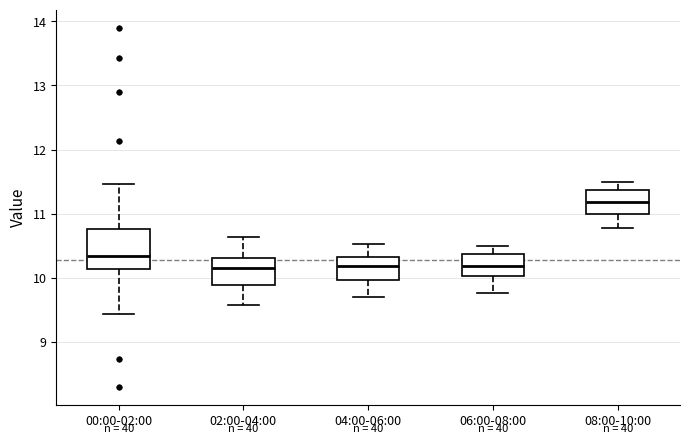

Reading left to right, read every box against the y-axis: the position of its median line, the range the box covers, and the ends of its whiskers. The values are not printed on the chart, so give them approximately, as read against the axis.

00:00-02:00: median 10.3, box 10.1 to 10.8, whiskers 9.4 to 11.5
02:00-04:00: median 10.2, box 9.9 to 10.3, whiskers 9.6 to 10.6
04:00-06:00: median 10.2, box 10.0 to 10.3, whiskers 9.7 to 10.5
06:00-08:00: median 10.2, box 10.0 to 10.4, whiskers 9.8 to 10.5
08:00-10:00: median 11.2, box 11.0 to 11.4, whiskers 10.8 to 11.5